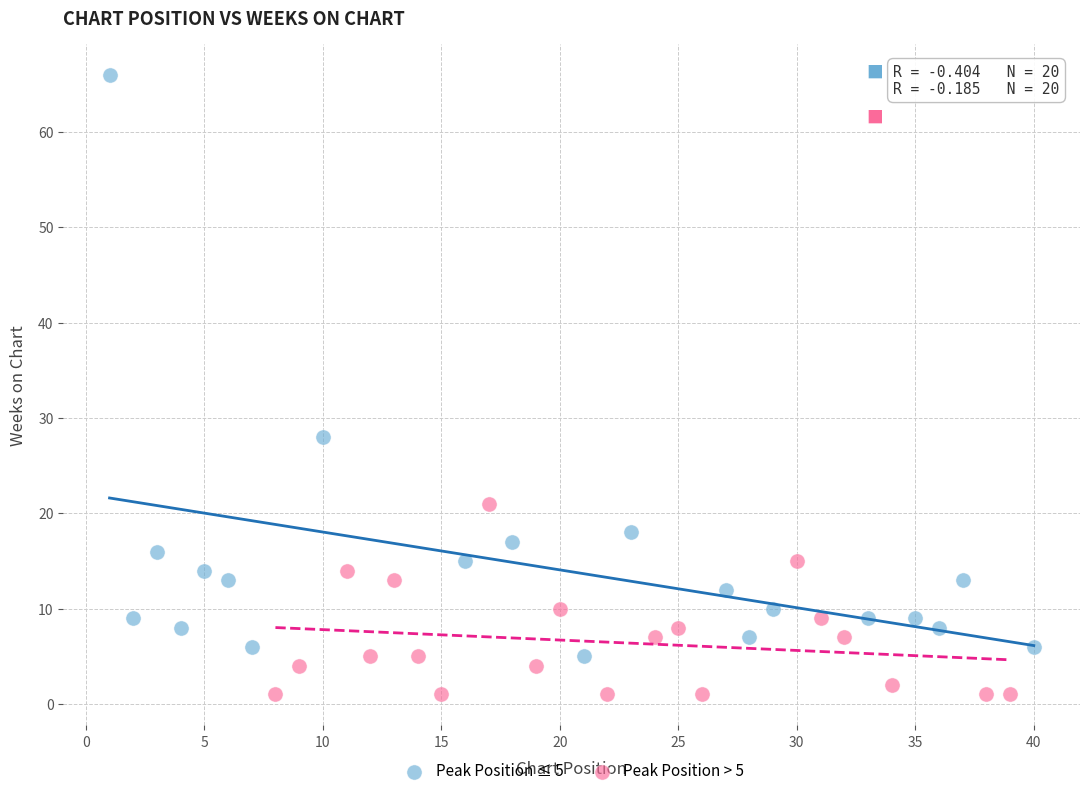

Which series reaches the maximum Y coordinate?

Peak Position ≤ 5